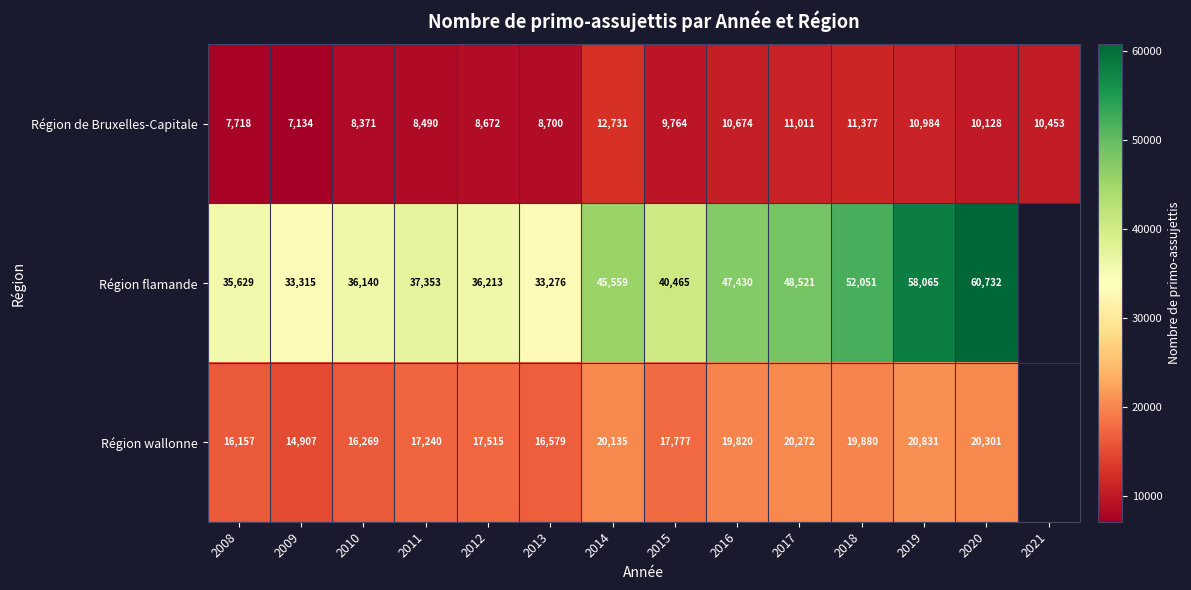

Is the value of Région flamande at 2015 greater than the value of Région de Bruxelles-Capitale at 2018?

Yes